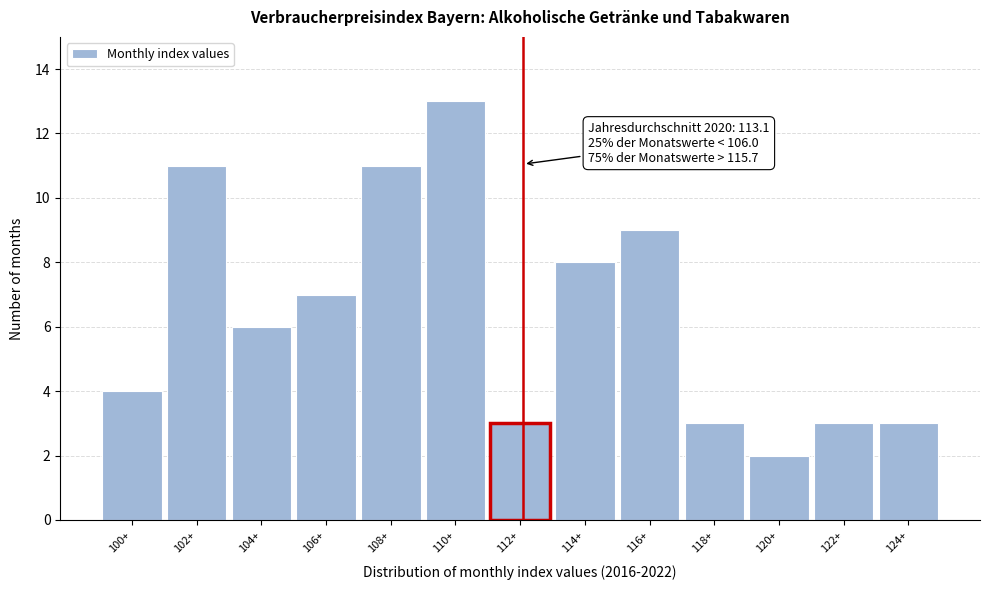

Reading right to left, transcribe all the data shown in this chart.

3	3	2	3	9	8	3	13	11	7	6	11	4